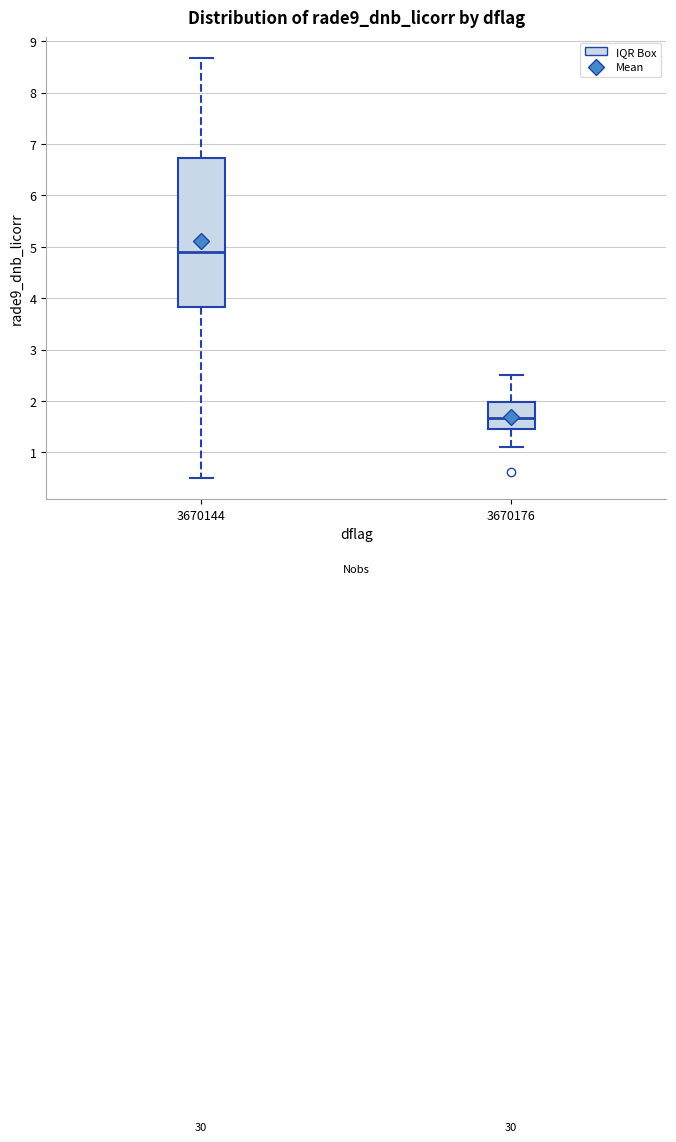

Reading left to right, read every box against the y-axis: the position of its median line, the range the box covers, and the ends of its whiskers. The values are not printed on the chart, so give them approximately, as read against the axis.

3670144: median 4.9, box 3.8 to 6.7, whiskers 0.5 to 8.7
3670176: median 1.7, box 1.5 to 2.0, whiskers 1.1 to 2.5